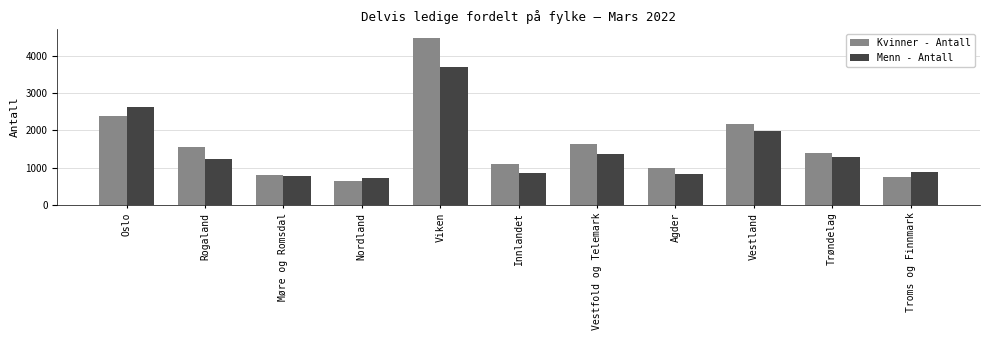

What is the label of the 11th bar from the right?

Oslo